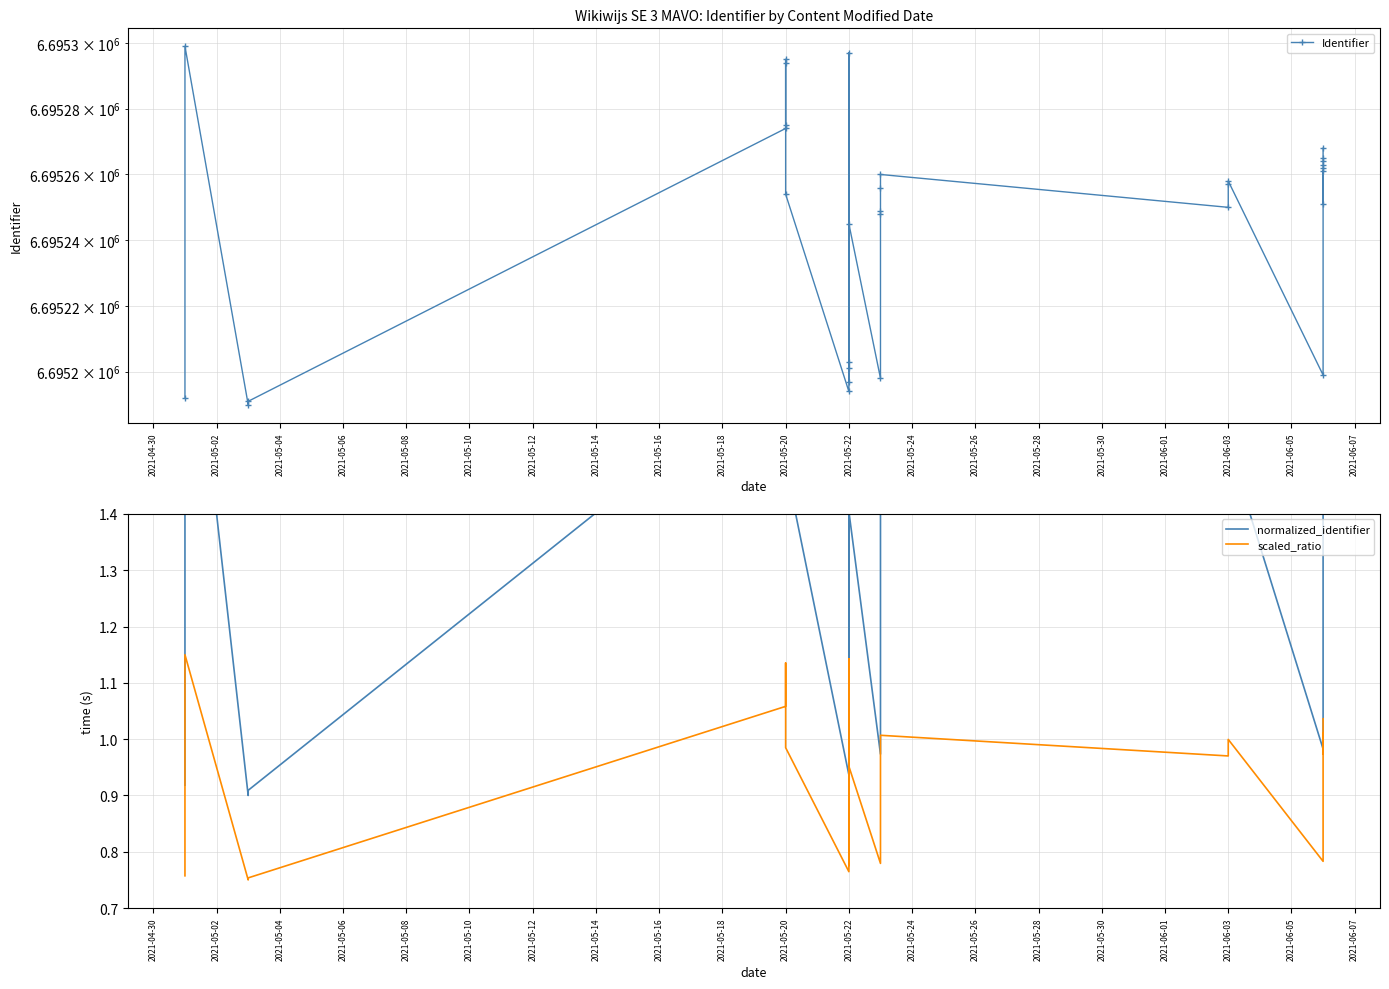

What is the value of the scaled_ratio point at the 21st from the left?

1.0